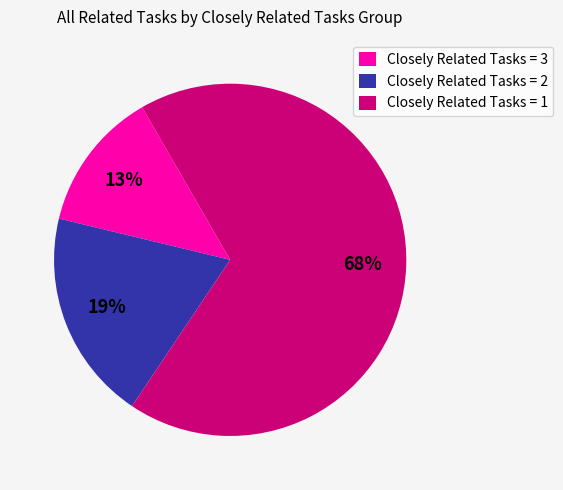

To the nearest percent, what percentage of the pie is Closely Related Tasks = 2?

19%